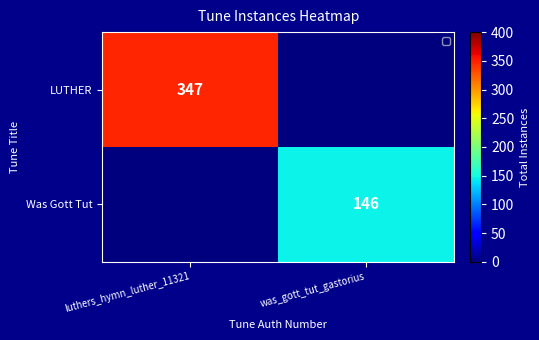

True or false: Was Gott Tut has a value of 146 at was_gott_tut_gastorius.

True